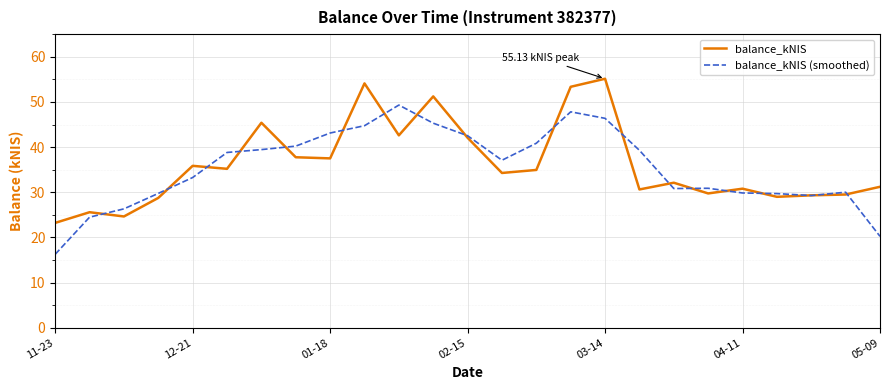

How many times do balance_kNIS and balance_kNIS (smoothed) cross each other?

18